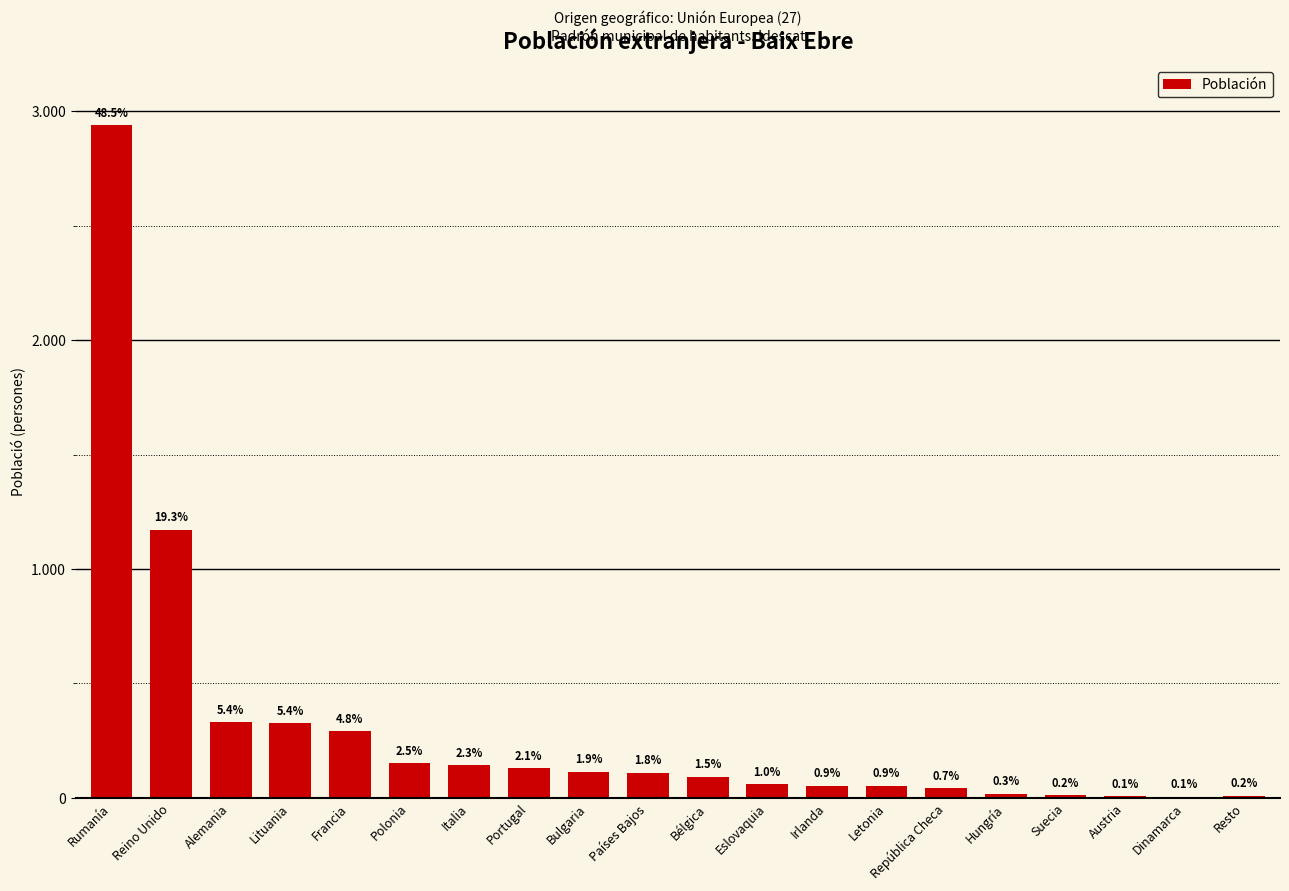

Which category has the highest value across all series?

Rumanía